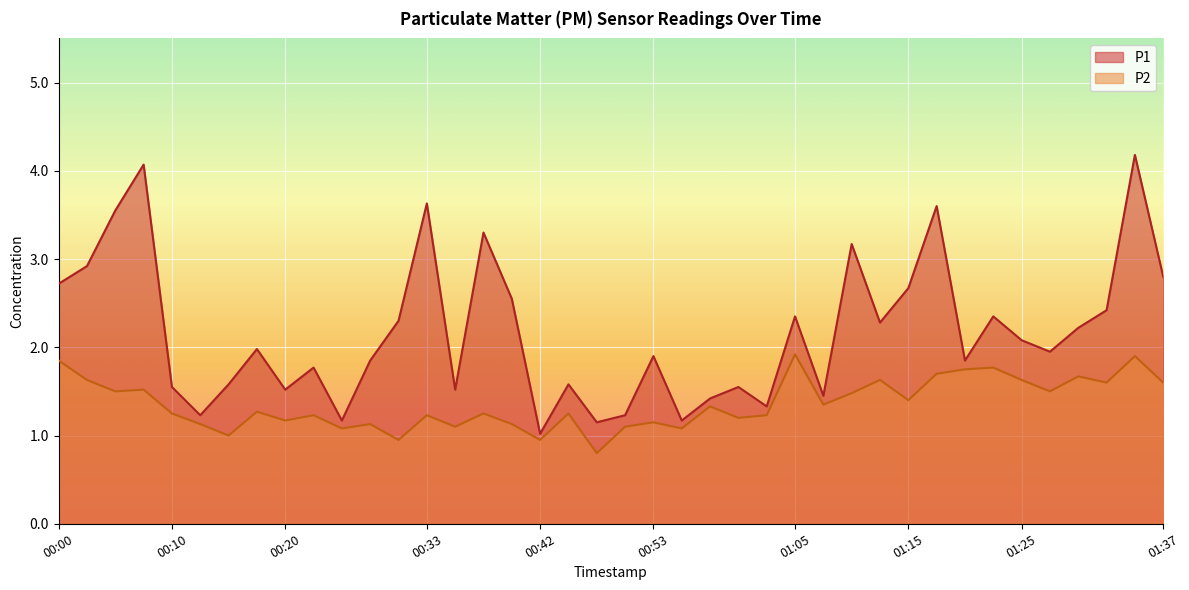

What is the total value across all series at 00:08?

5.6